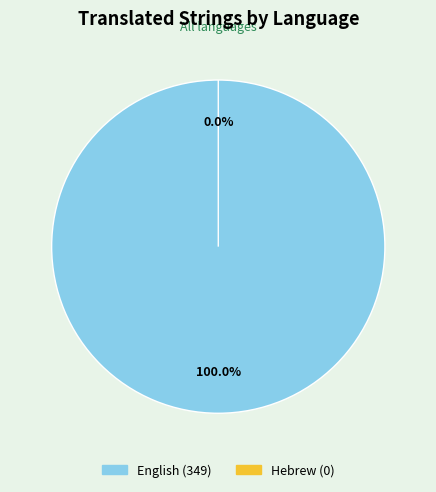

What is the largest slice in the pie chart?

English